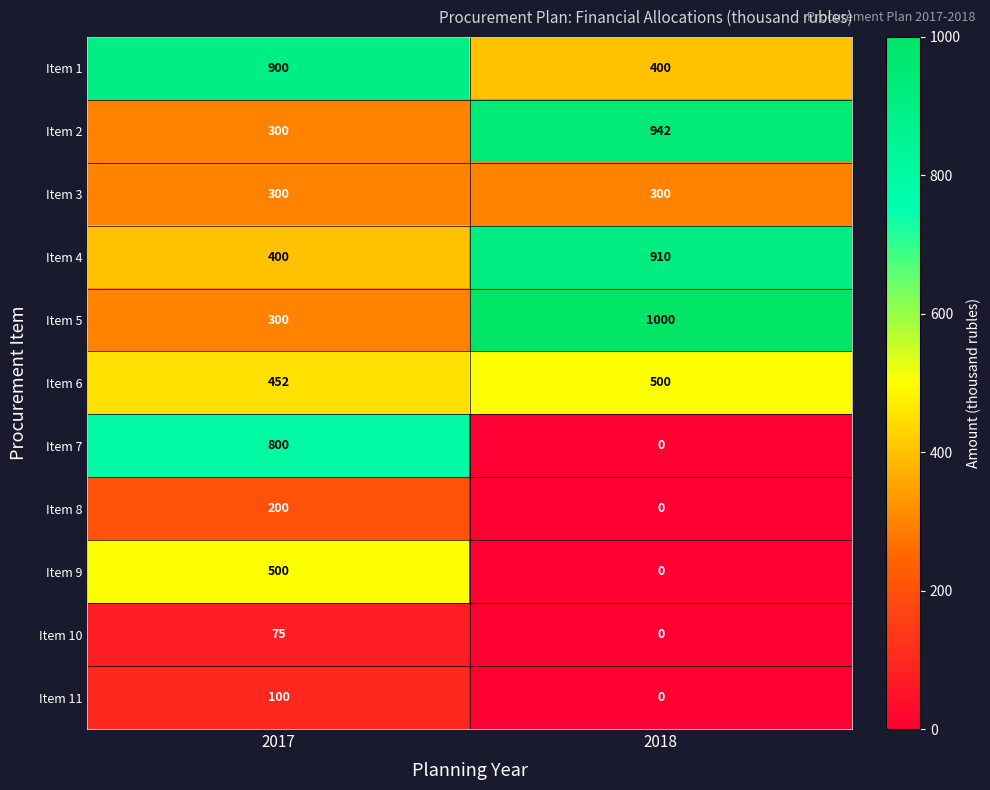

Which label corresponds to the smallest value in the chart?

2018